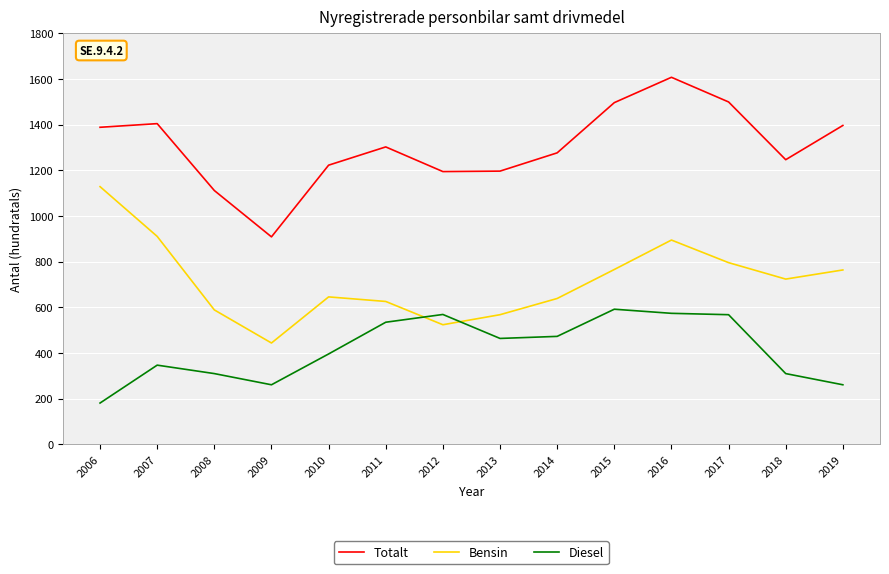

Is this an area chart (filled region under the line)?

No